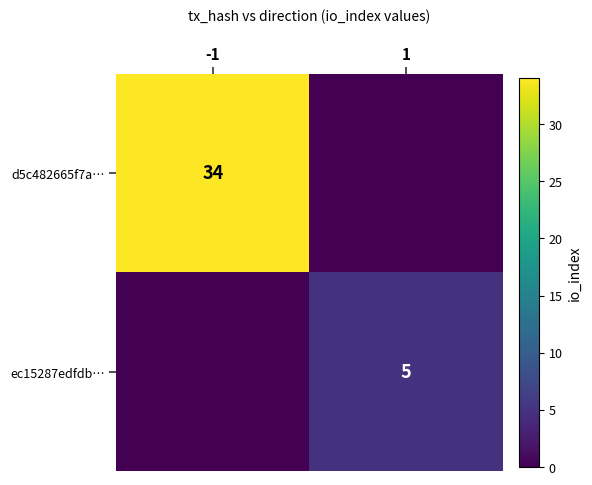

Is it true that ec15287edfdb… equals 5 at 1?

True